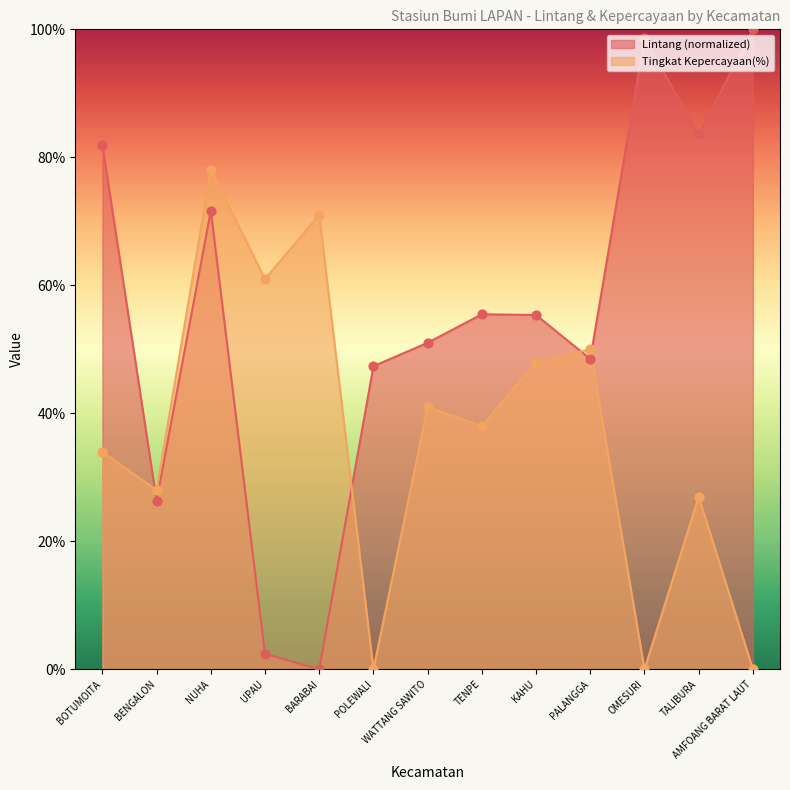

Which series contains the highest Y value?

Lintang